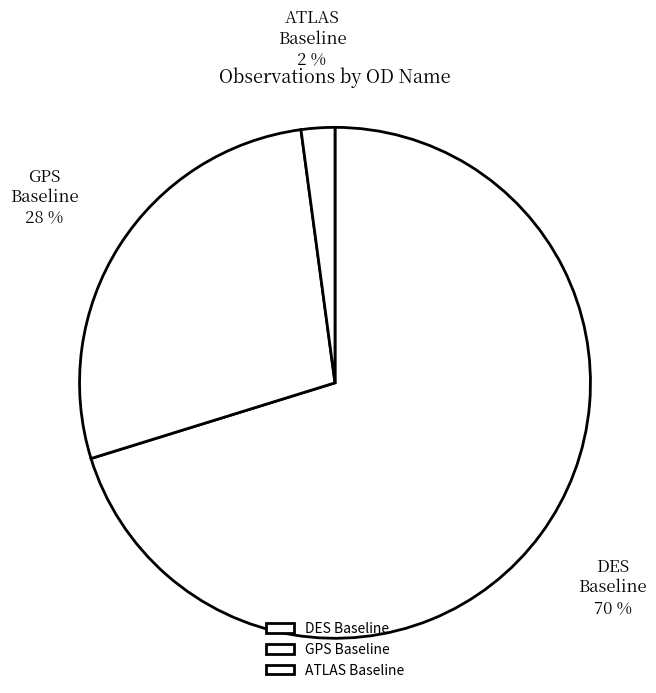

Which slice is the largest?

DES Baseline